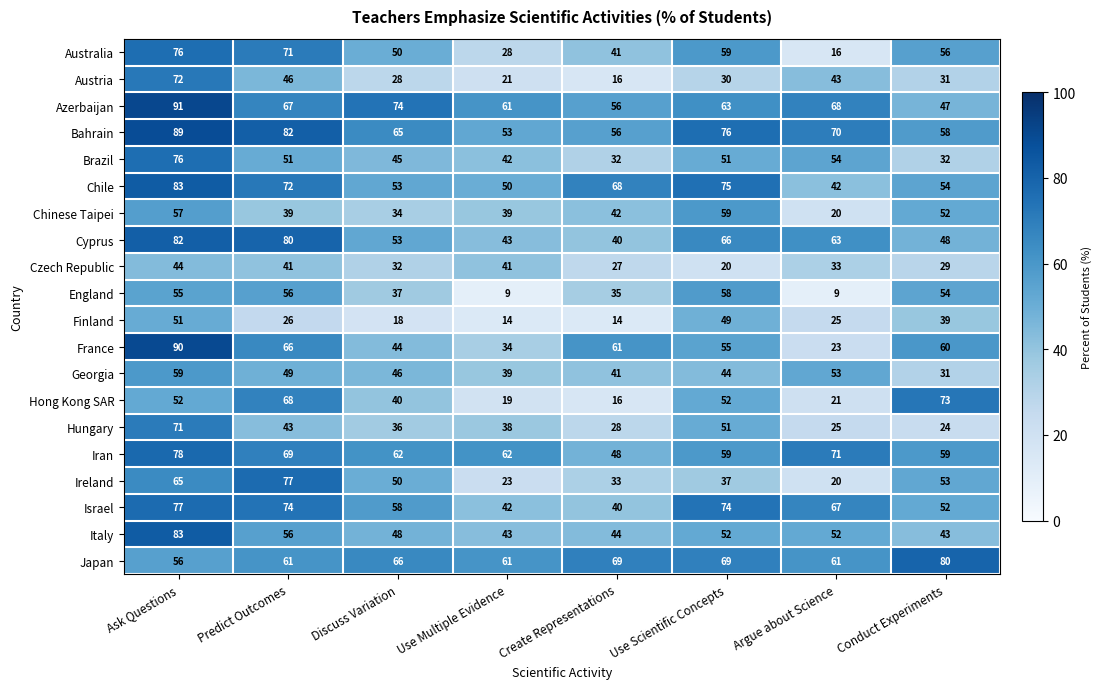

List the labels in order of Hungary value, largest first.

Ask Questions, Use Scientific Concepts, Predict Outcomes, Use Multiple Evidence, Discuss Variation, Create Representations, Argue about Science, Conduct Experiments